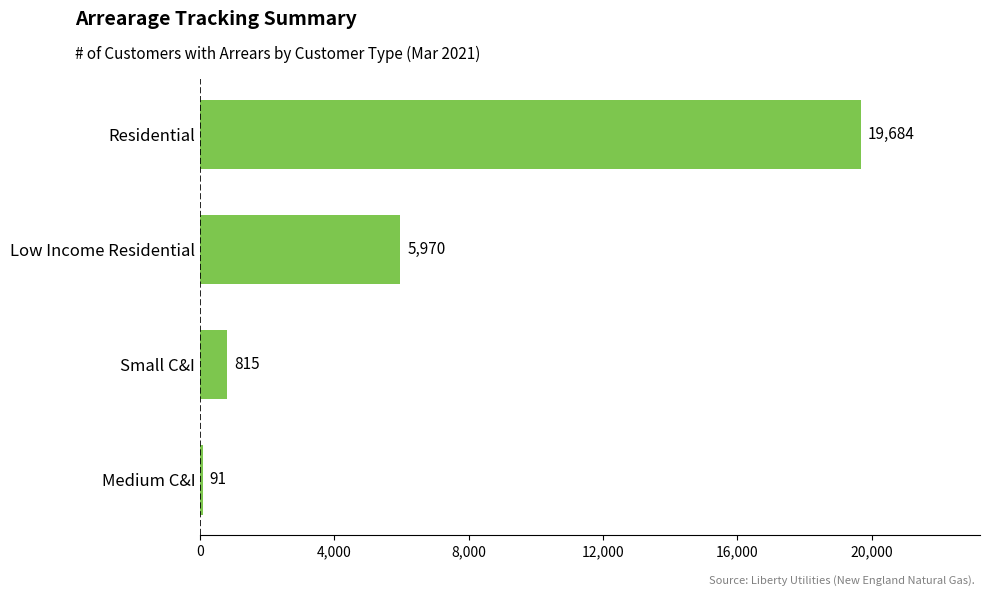

Reading top to bottom, transcribe all the data shown in this chart.

19684	5970	815	91